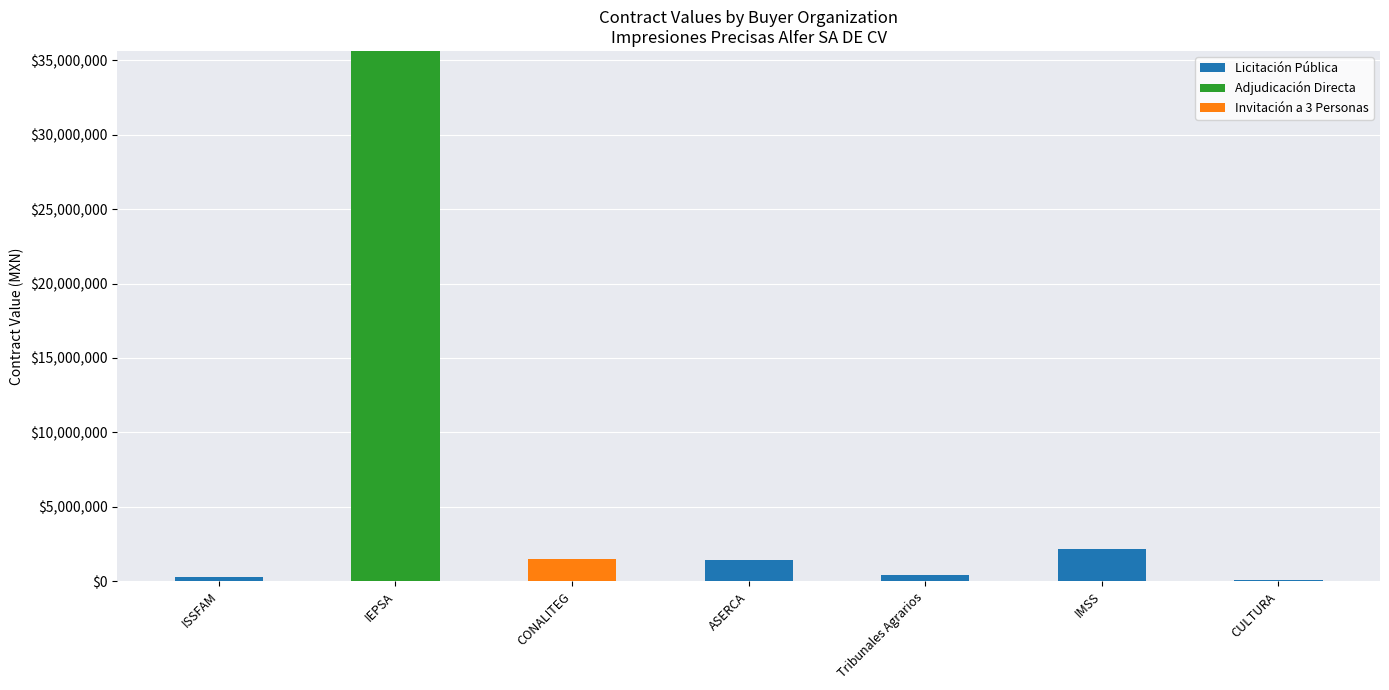

Which category has the highest value in the Licitación Pública series?

IMSS